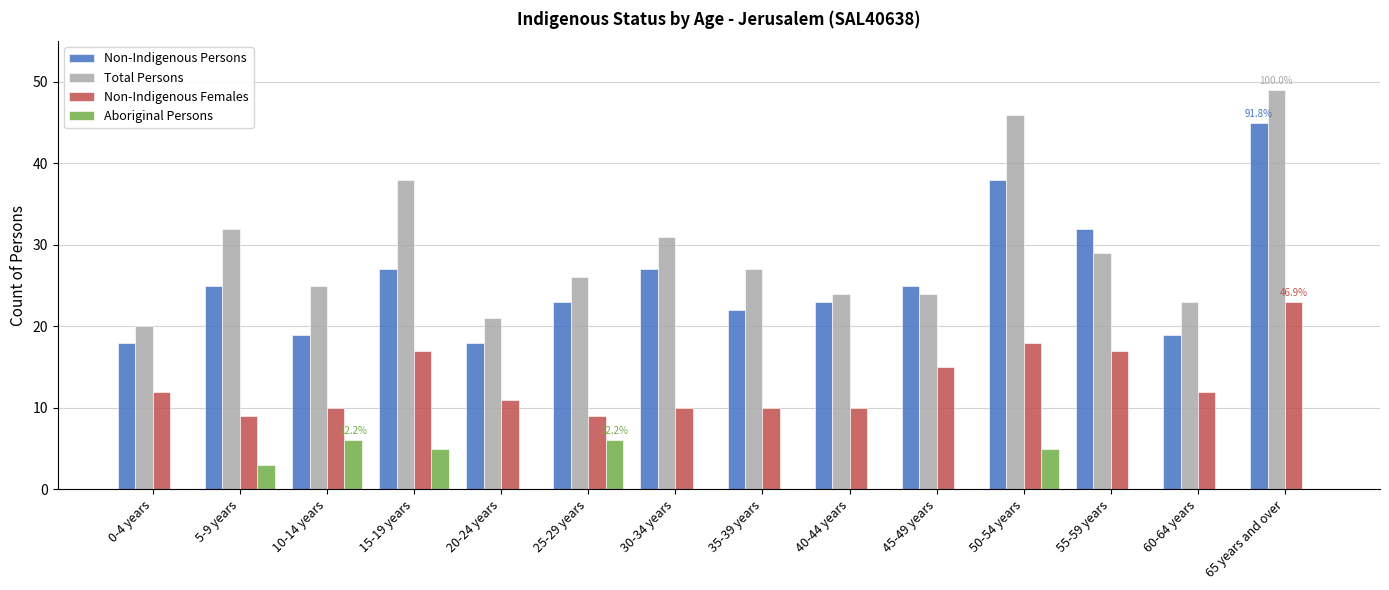

Reading left to right, transcribe all the data shown in this chart.

Non-Indigenous Persons: 0-4 years=18	5-9 years=25	10-14 years=19	15-19 years=27	20-24 years=18	25-29 years=23	30-34 years=27	35-39 years=22	40-44 years=23	45-49 years=25	50-54 years=38	55-59 years=32	60-64 years=19	65 years and over=45
Total Persons: 0-4 years=20	5-9 years=32	10-14 years=25	15-19 years=38	20-24 years=21	25-29 years=26	30-34 years=31	35-39 years=27	40-44 years=24	45-49 years=24	50-54 years=46	55-59 years=29	60-64 years=23	65 years and over=49
Non-Indigenous Females: 0-4 years=12	5-9 years=9	10-14 years=10	15-19 years=17	20-24 years=11	25-29 years=9	30-34 years=10	35-39 years=10	40-44 years=10	45-49 years=15	50-54 years=18	55-59 years=17	60-64 years=12	65 years and over=23
Aboriginal Persons: 0-4 years=0	5-9 years=3	10-14 years=6	15-19 years=5	20-24 years=0	25-29 years=6	30-34 years=0	35-39 years=0	40-44 years=0	45-49 years=0	50-54 years=5	55-59 years=0	60-64 years=0	65 years and over=0